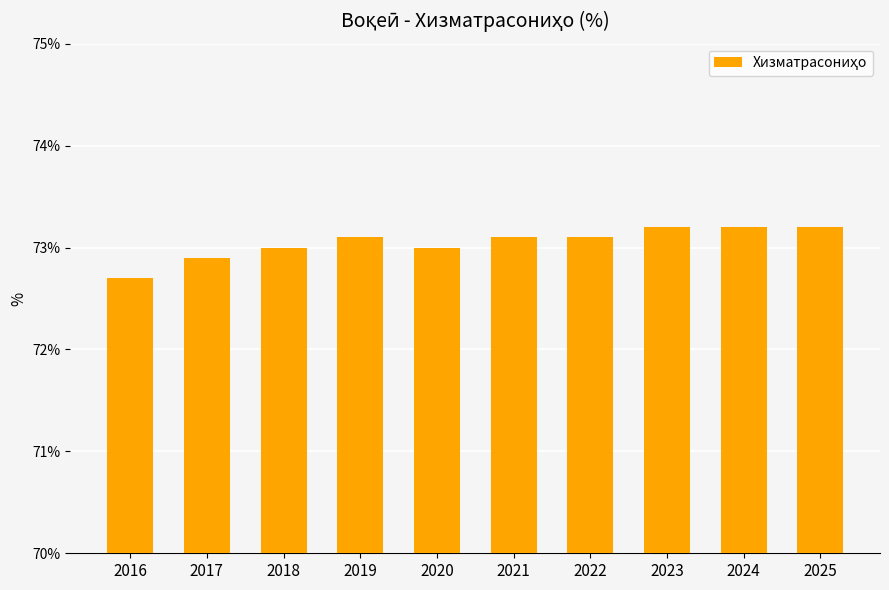

How many values are between 73 and 74?

8